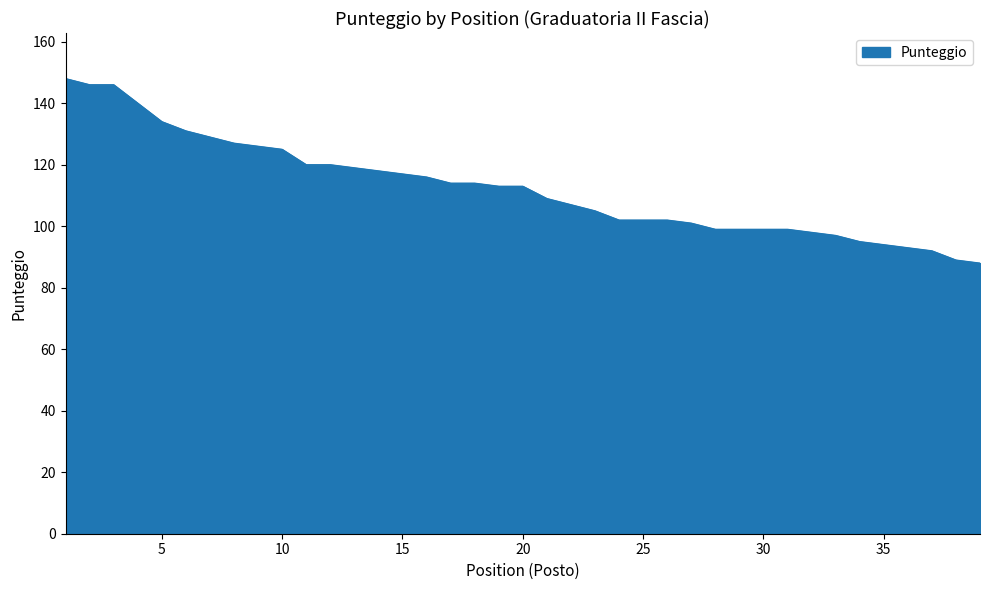

What is the greatest value displayed?

148